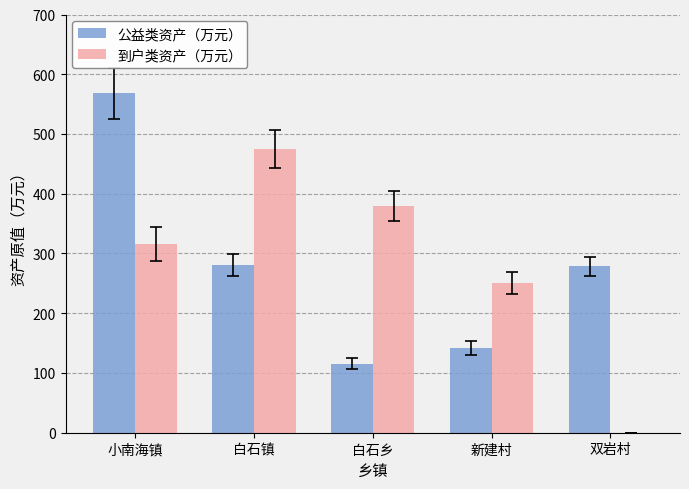

What is the total value across all series at 白石乡?

495.2